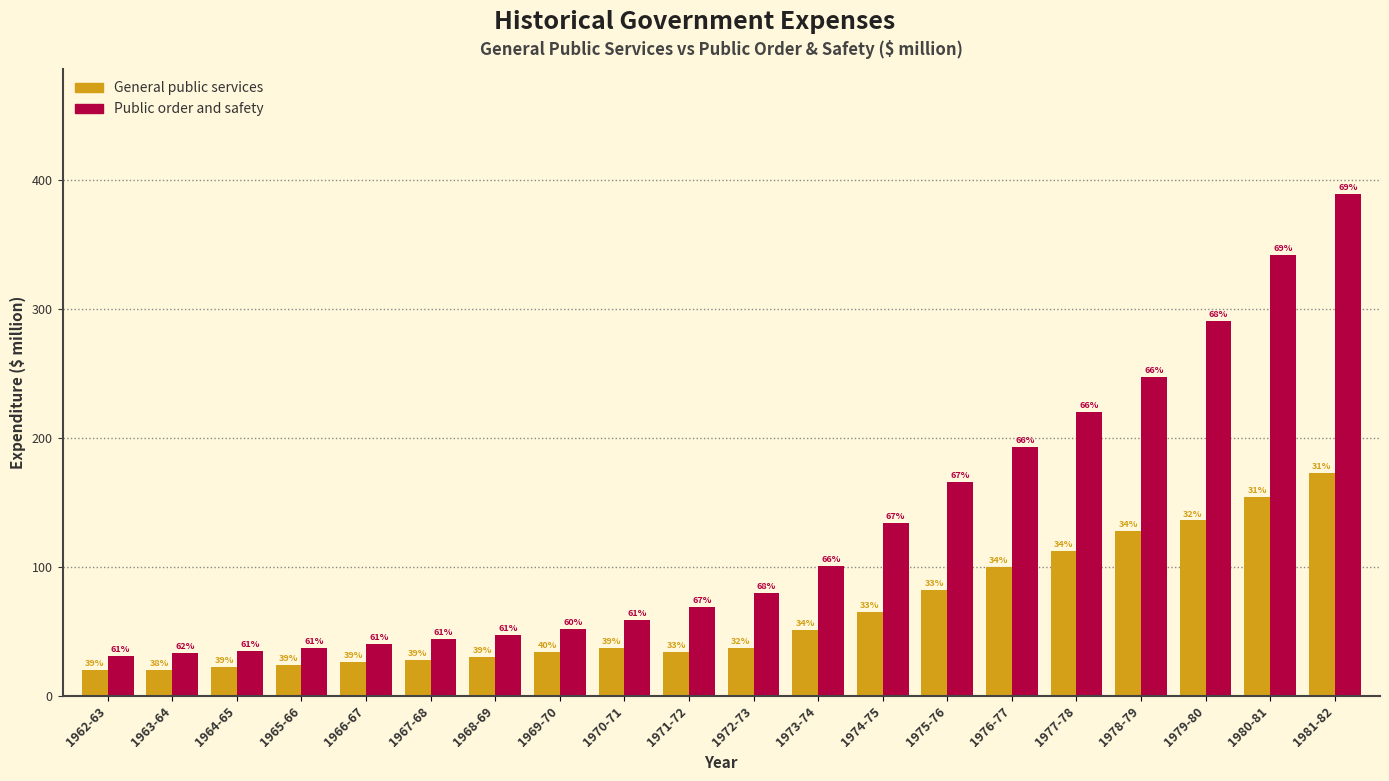

What are all the series names shown in the legend?

General public services, Public order and safety